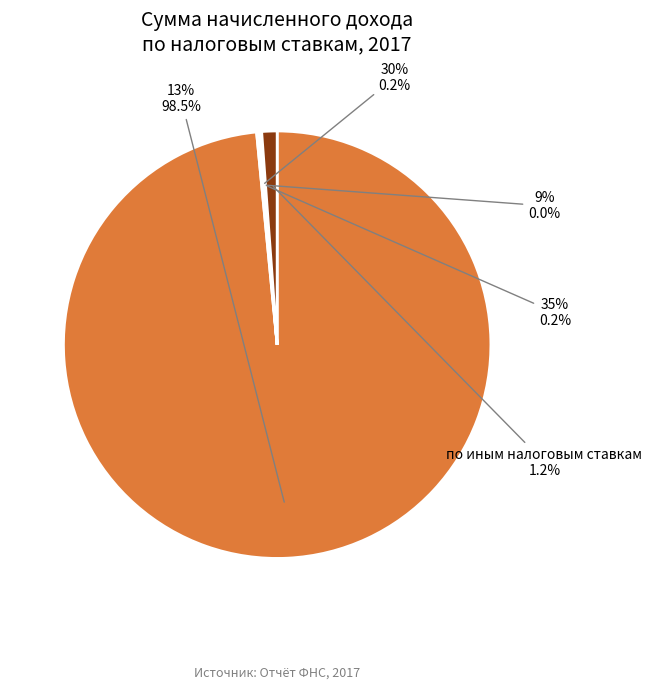

Rank the categories by value from lowest to highest.

9%, 30%, 35%, по иным налоговым ставкам, 13%